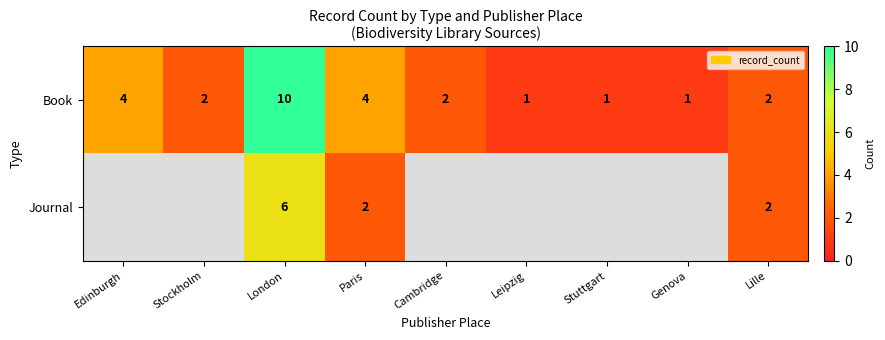

Rank the series at London from lowest to highest value.

Journal, Book